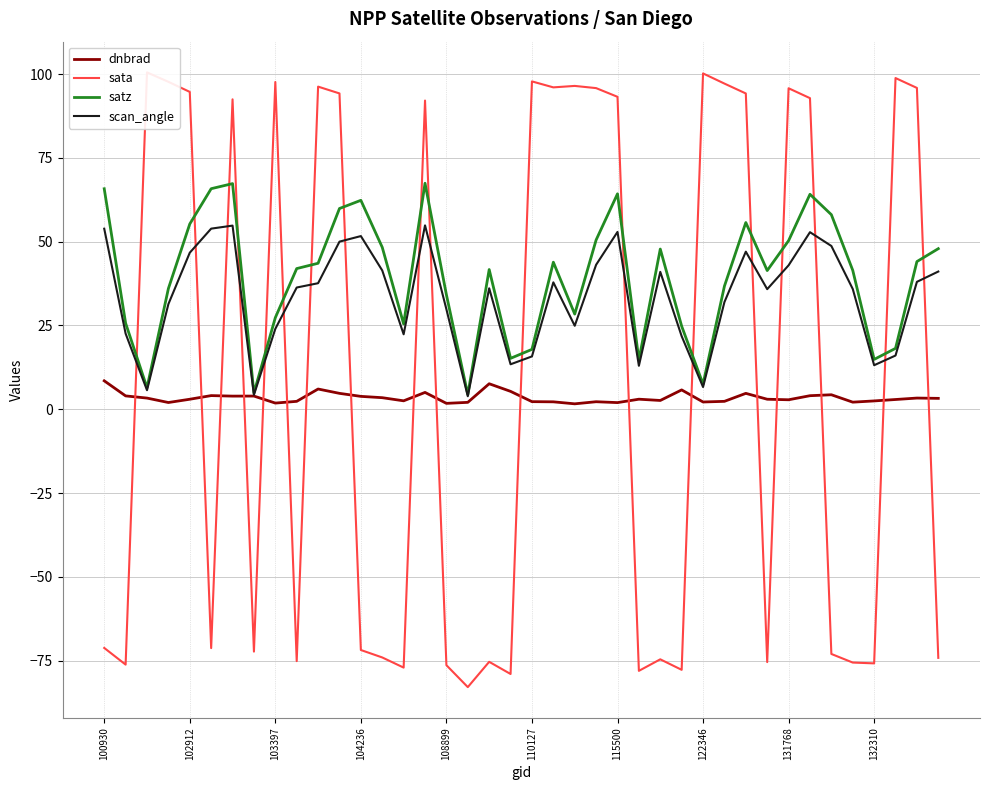

What is the highest value of the scan_angle series?

54.9